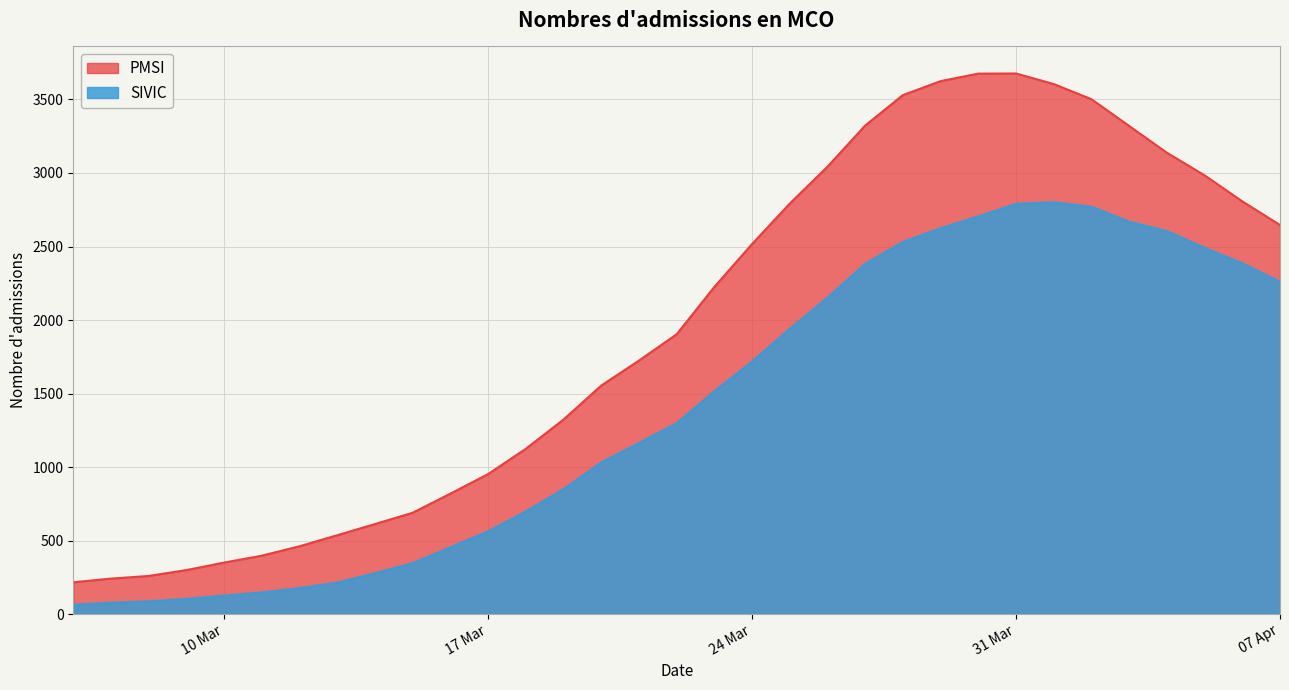

Where is SIVIC nearest to the value 1432?

2020-03-23